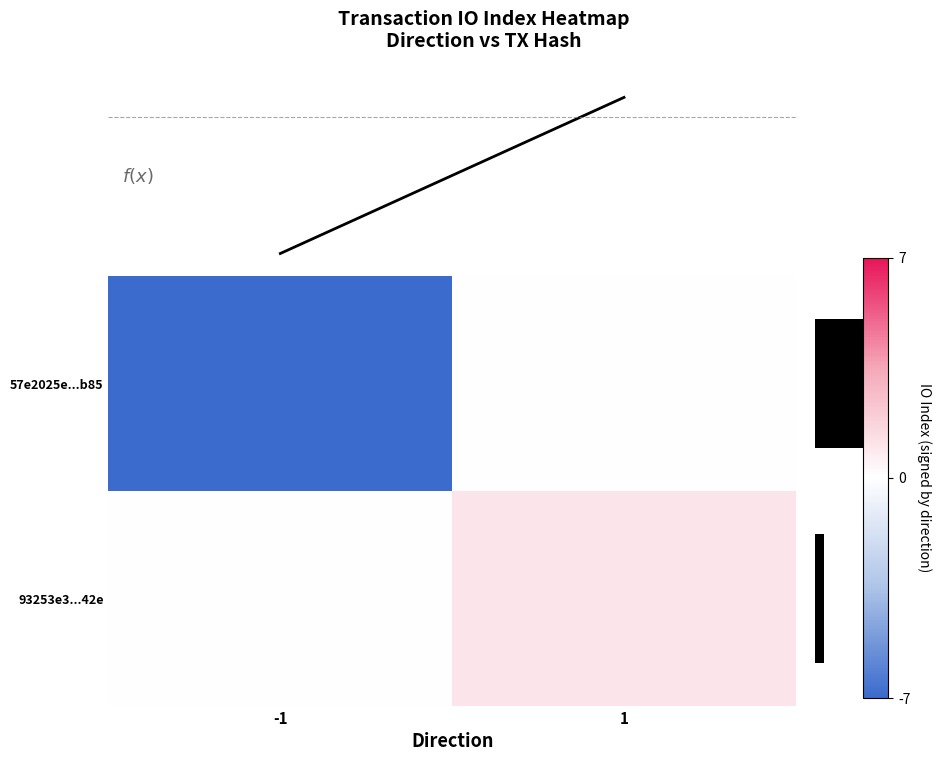

True or false: 57e2025e...b85 has a value of -7 at -1.

True